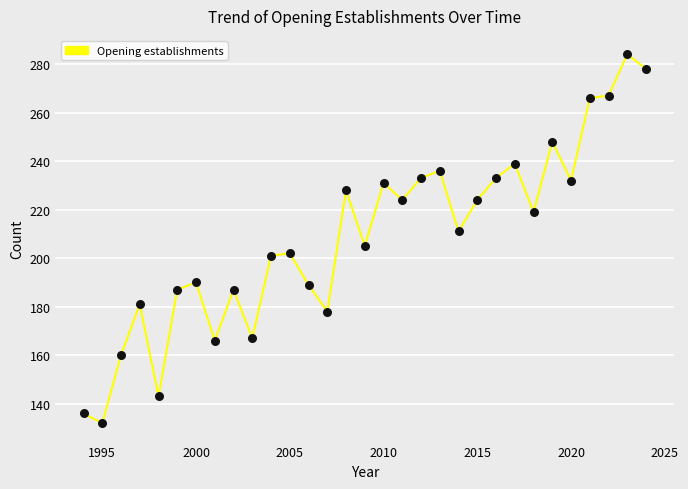

What is the minimum value shown in the chart?

132